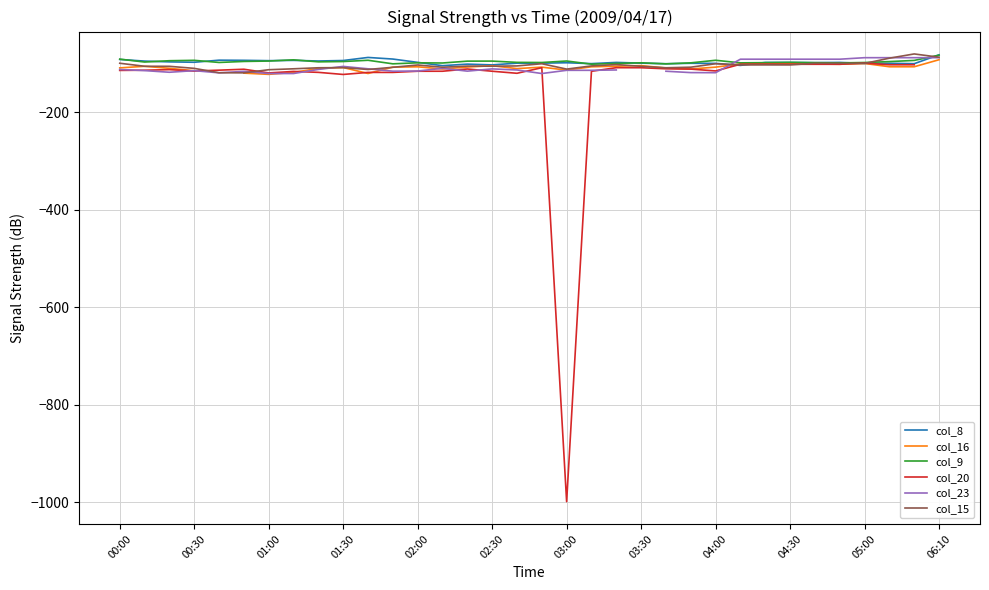

What is the maximum value for col_9?

-82.8